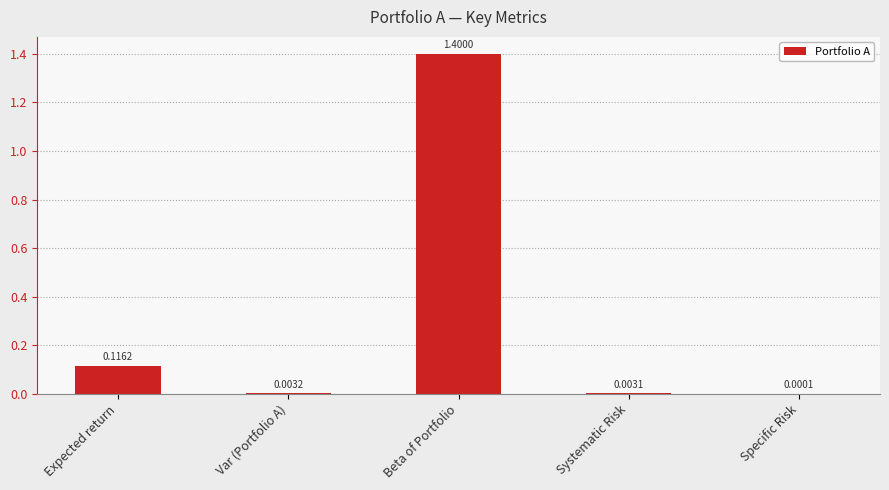

What is the maximum value shown in the chart?

1.4